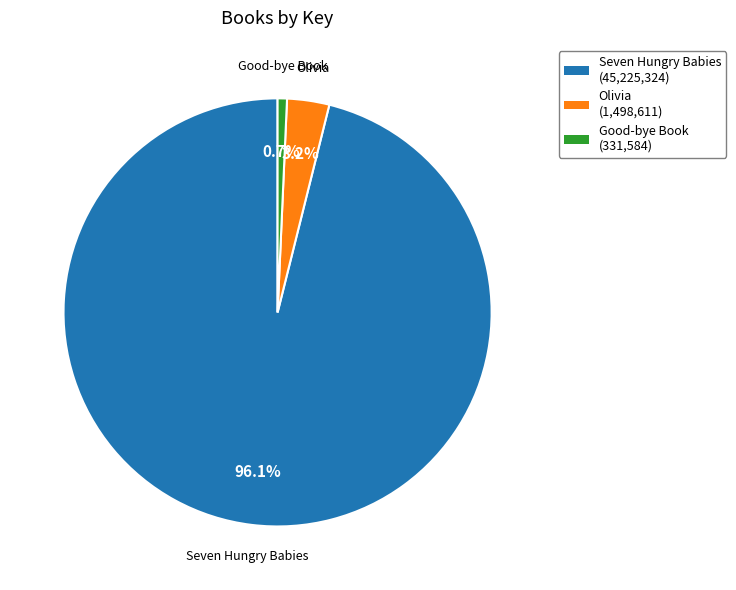

To the nearest percent, what portion does Good-bye Book represent?

1%